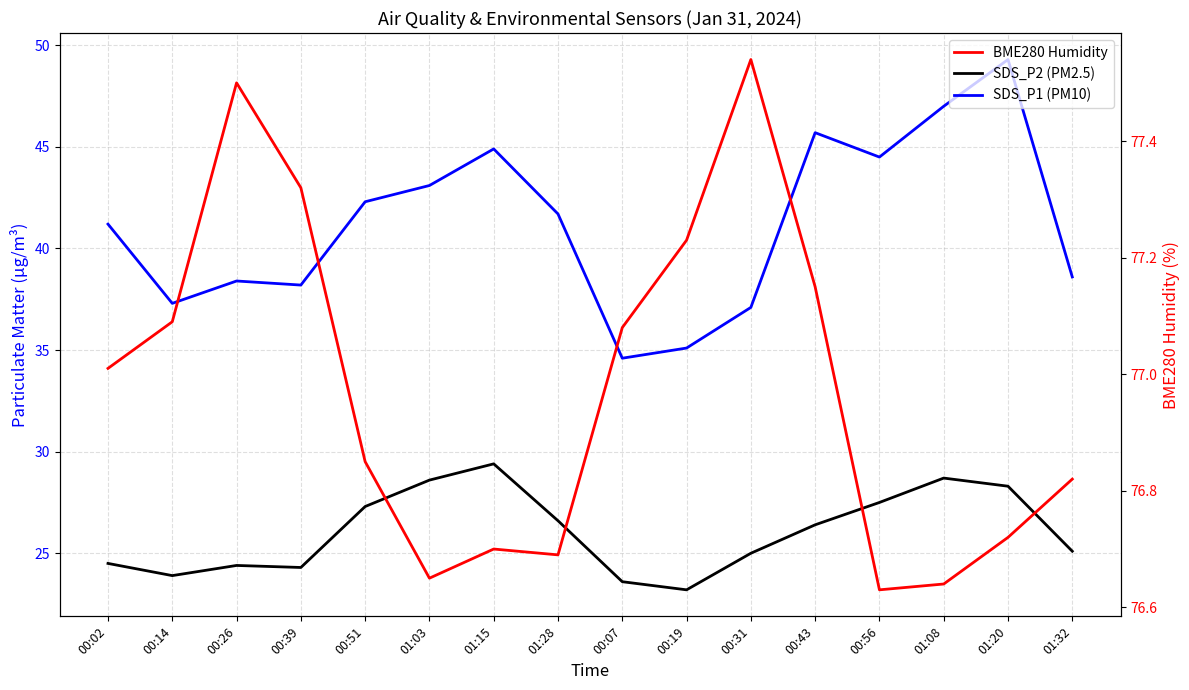

True or false: BME280 Humidity has a value of 77.5 at 00:31.

True